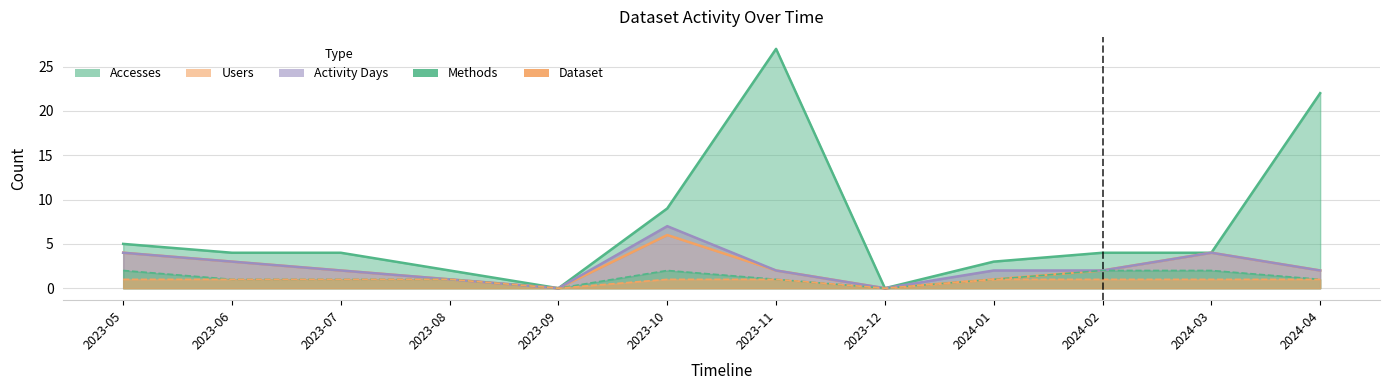

Which category has the highest value across all series?

2023-11